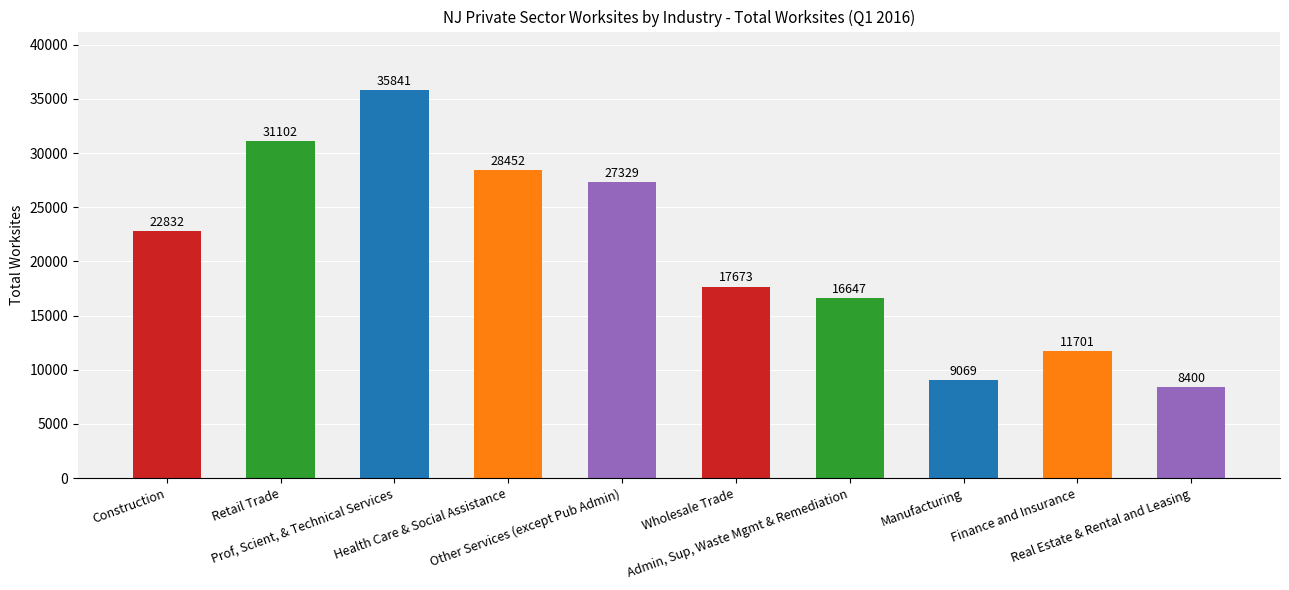

Which label corresponds to the smallest value in the chart?

Real Estate & Rental and Leasing